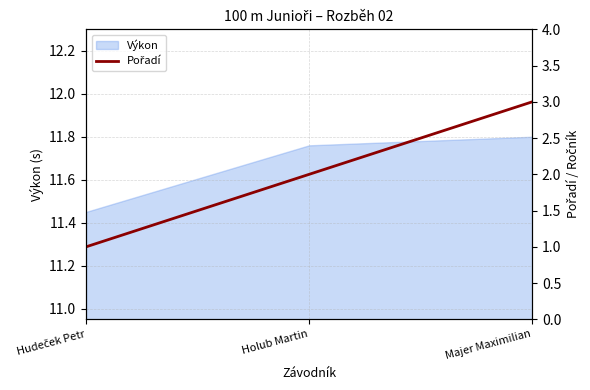

What is the label of the 2nd point from the left?

Holub Martin